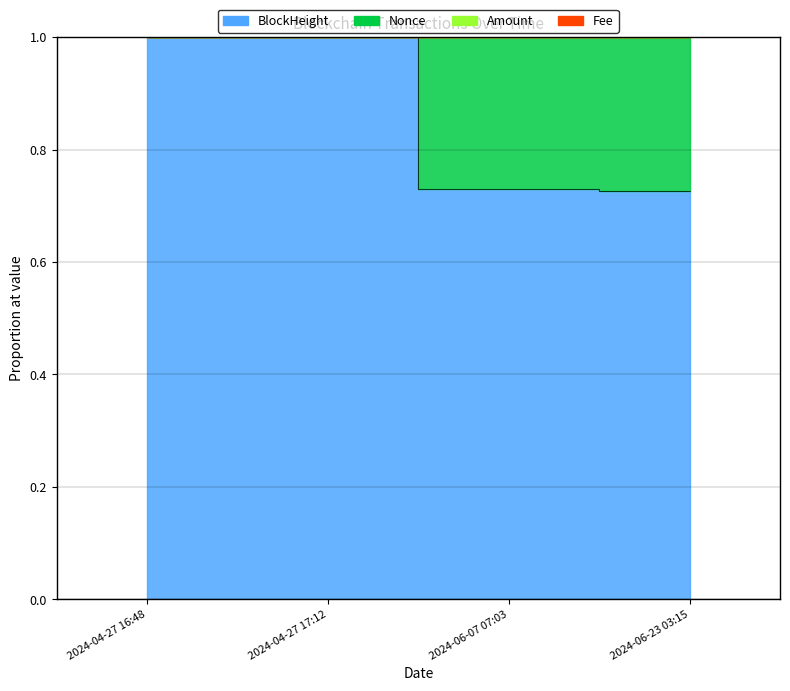

True or false: Fee has more than 1 points higher than both neighbors.

False